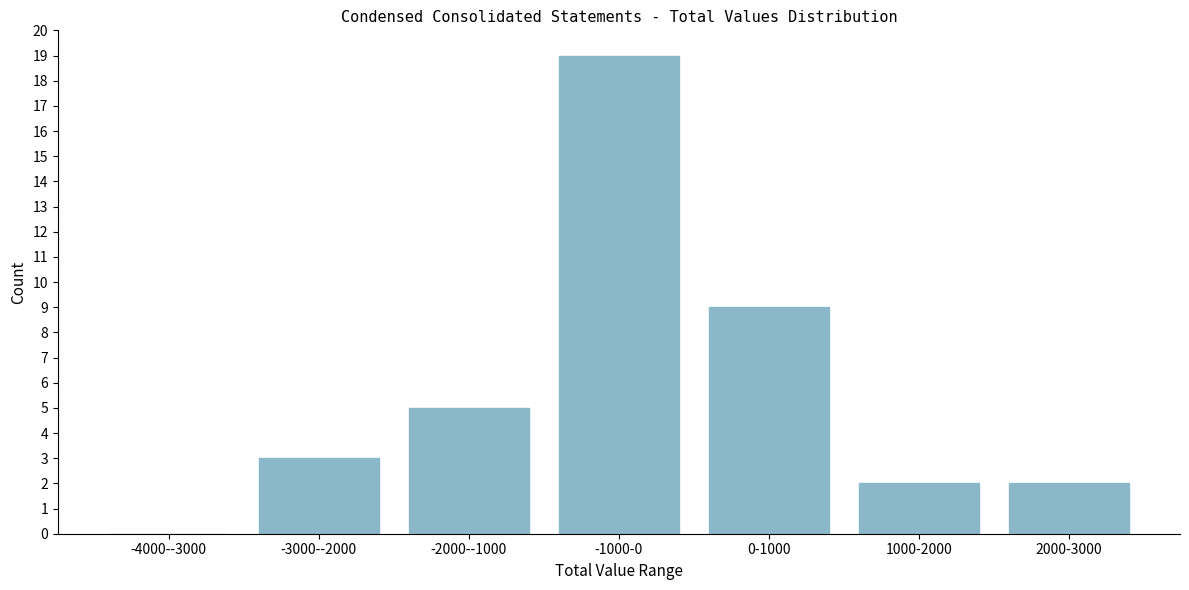

Reading left to right, transcribe all the data shown in this chart.

-4000--3000=0	-3000--2000=3	-2000--1000=5	-1000-0=19	0-1000=9	1000-2000=2	2000-3000=2